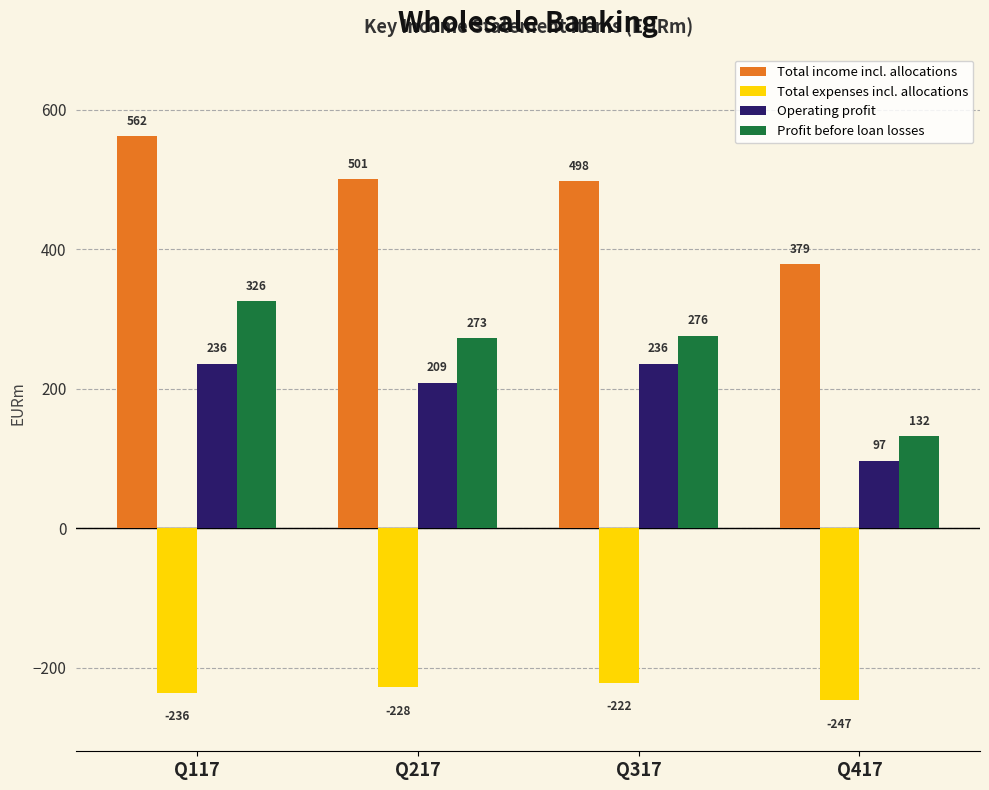

Which series changed the most between Q117 and Q217?

Total income incl. allocations